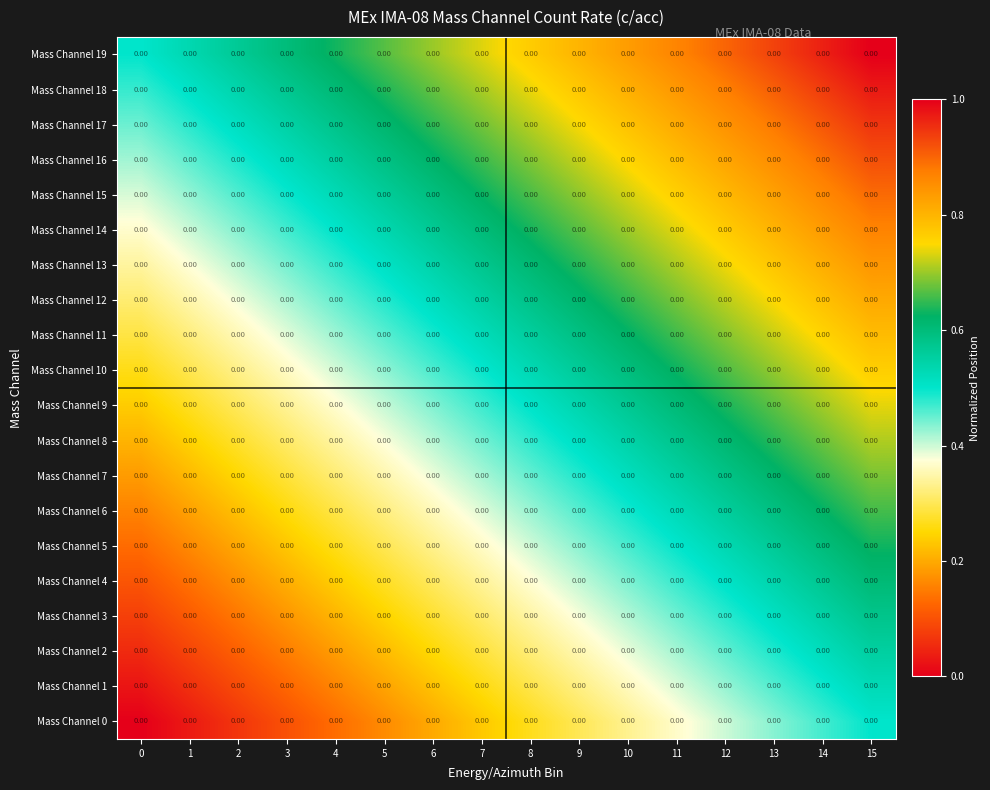

How many series are shown in this chart?

20